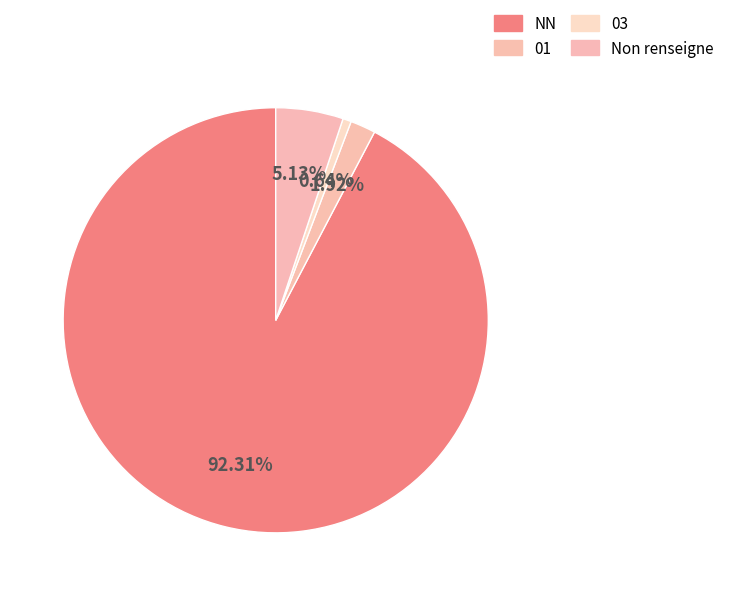

Count the number of slices in the pie.

4